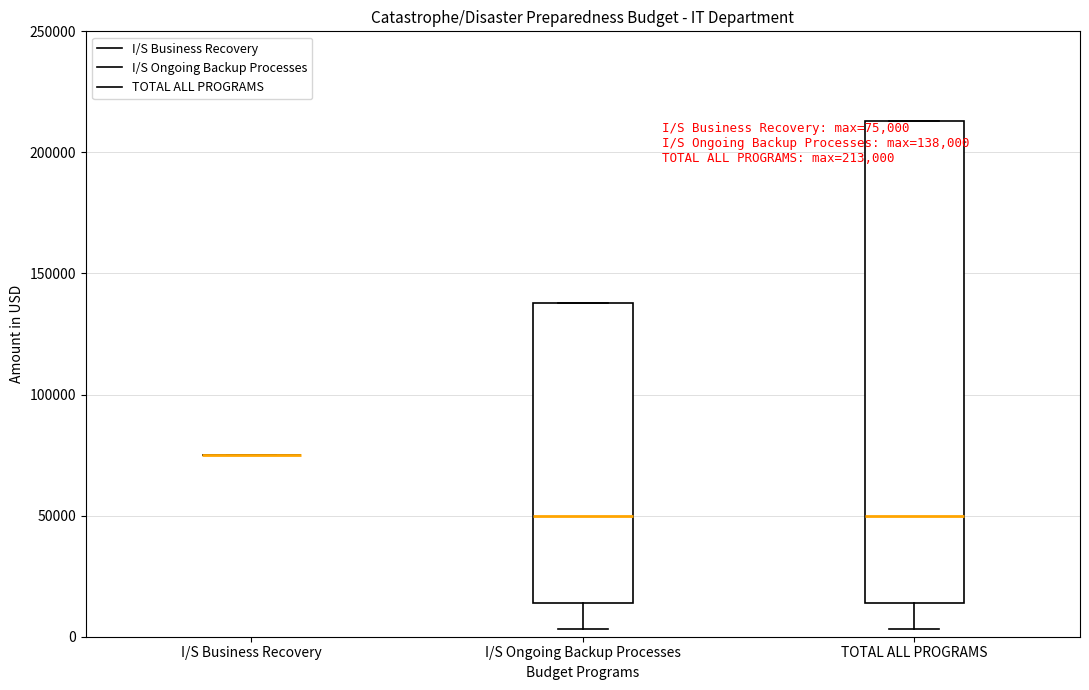

Comparing the boxes themselves (not the whiskers), which one is the tallest?

TOTAL ALL PROGRAMS